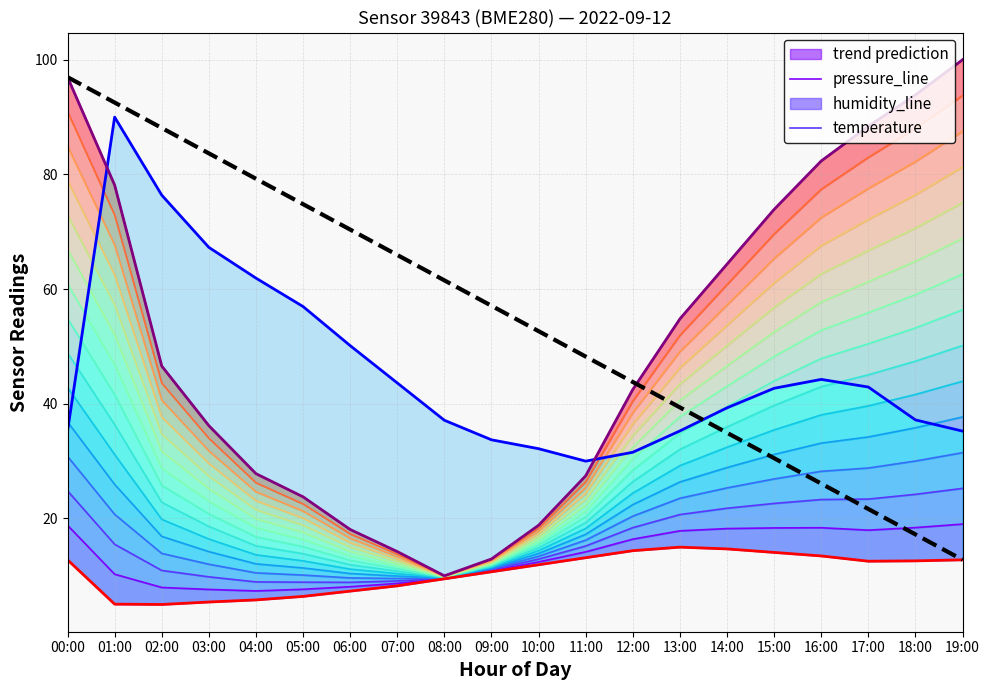

What is the sum of the humidity values at 04:00 and 08:00?

99.0